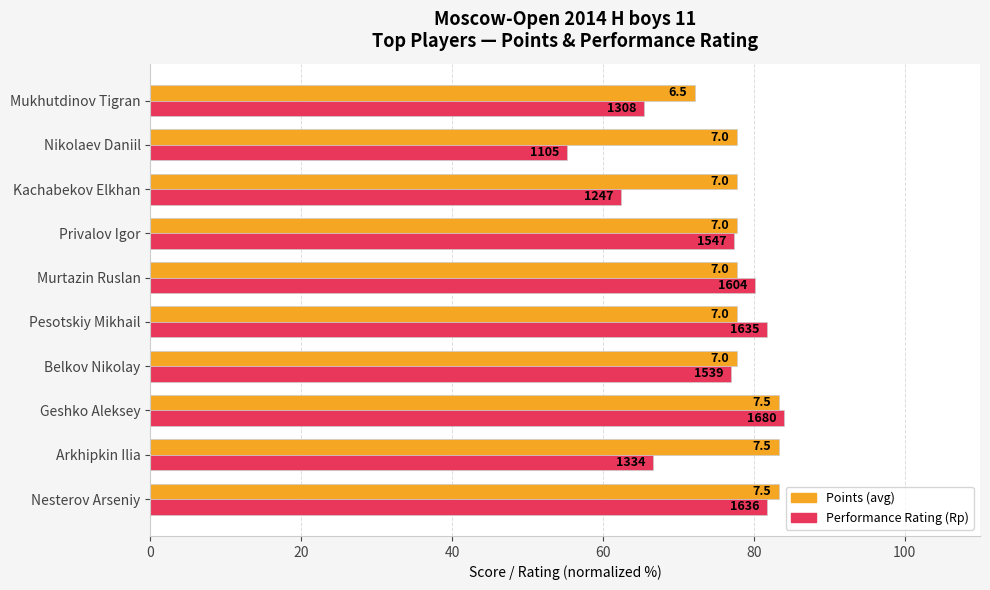

What are all the series names shown in the legend?

Points (avg), Performance Rating (Rp)